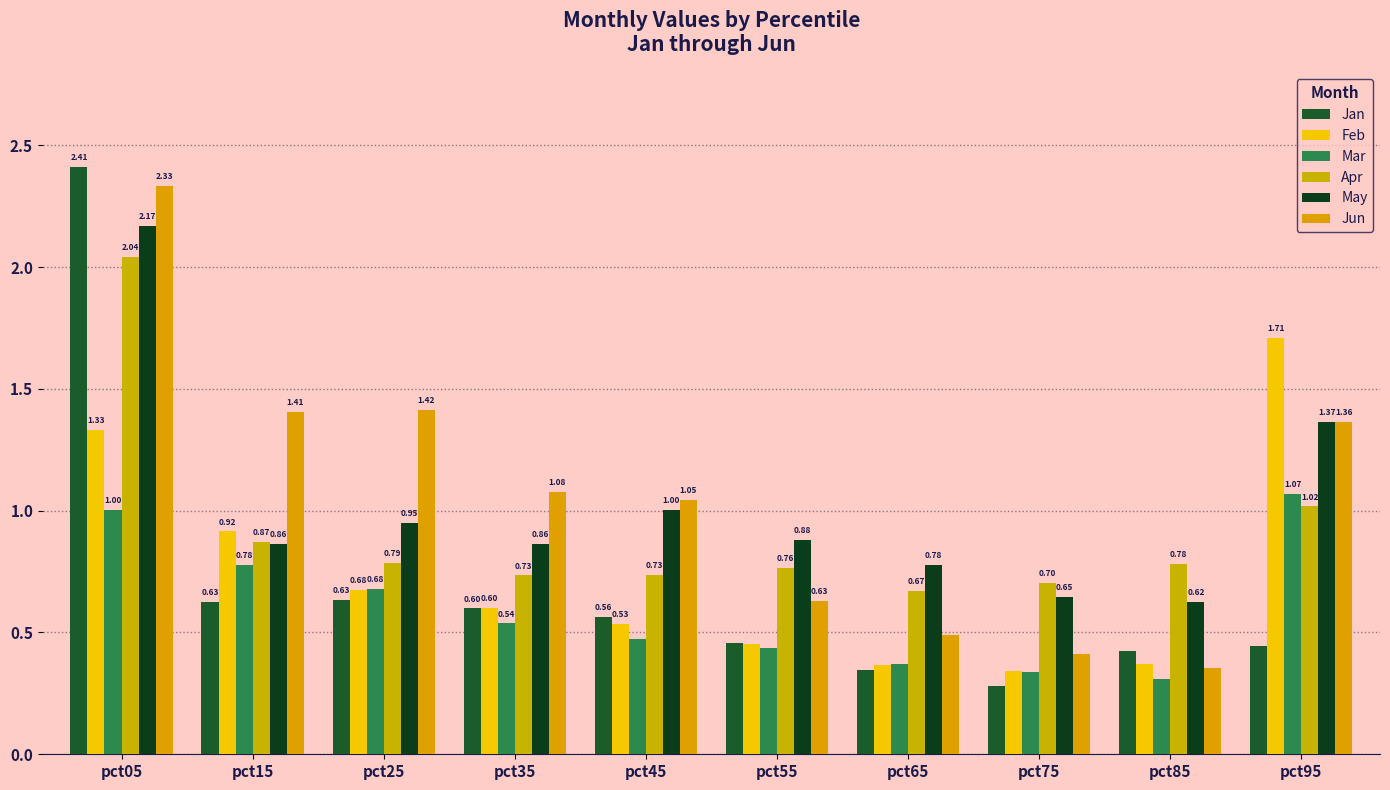

The value of Feb at pct55 is 0.8. True or false?

False